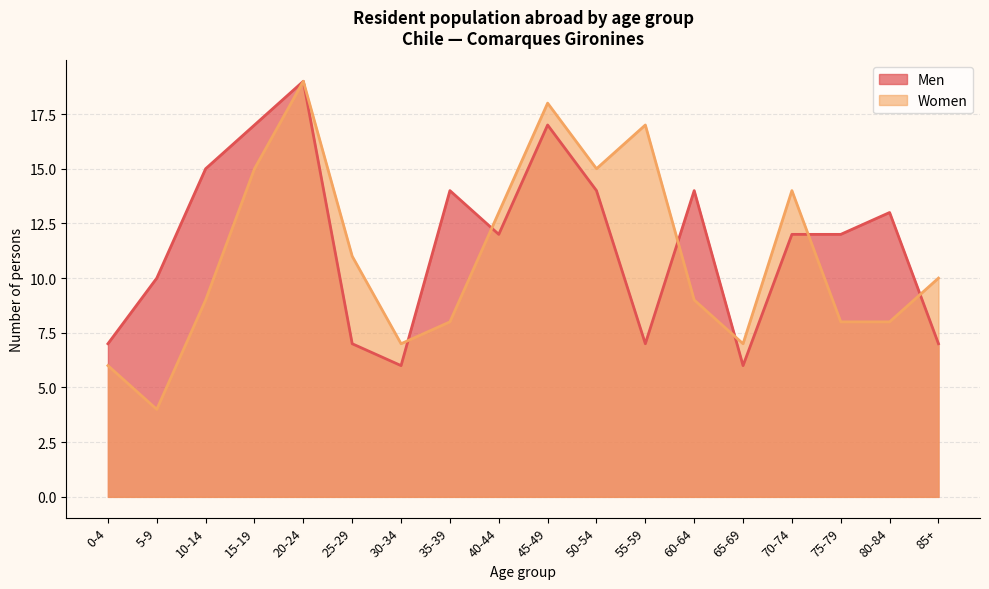

List the series in order of their peak value, highest first.

Men, Women